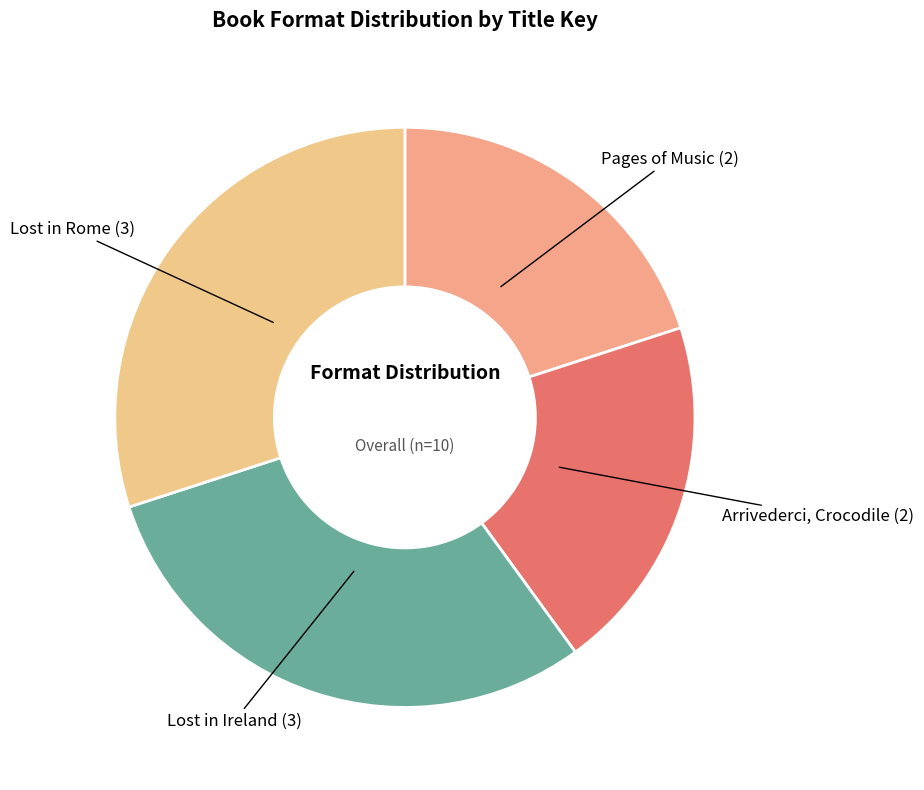

Is the sum of Lost in Ireland (3) and Lost in Rome (3) greater than half?

Yes